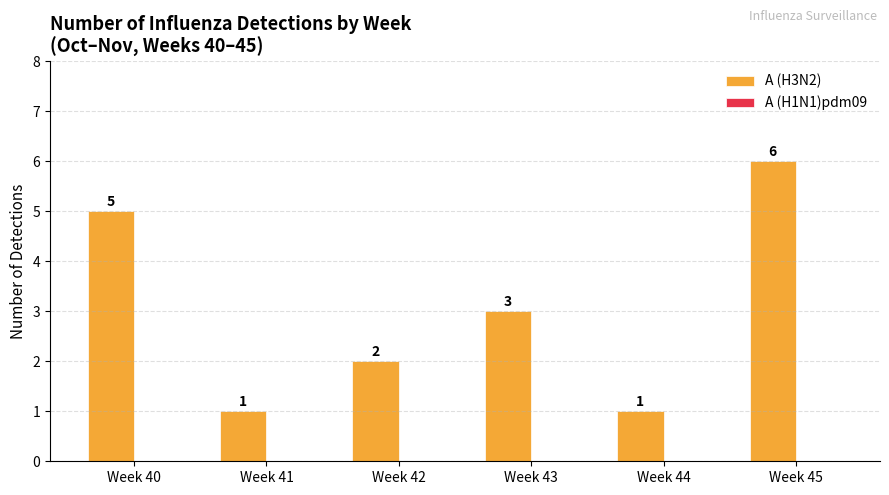

What is the greatest value displayed?

6